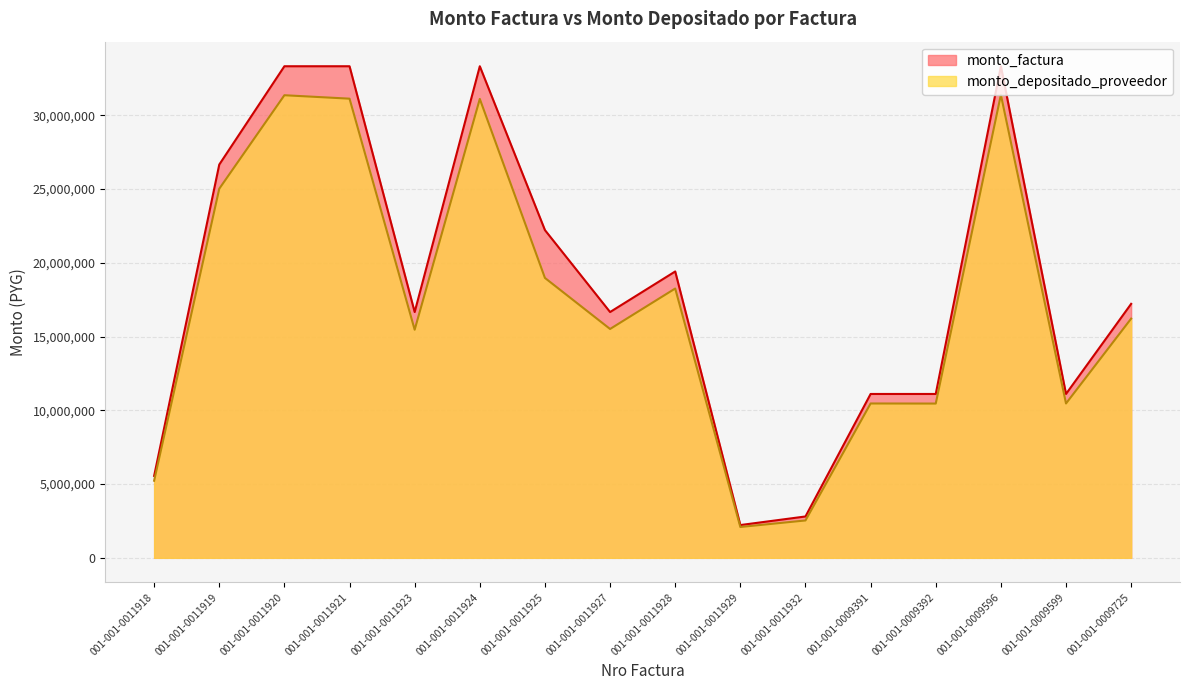

True or false: monto_depositado_proveedor and monto_factura intersect in this chart.

False